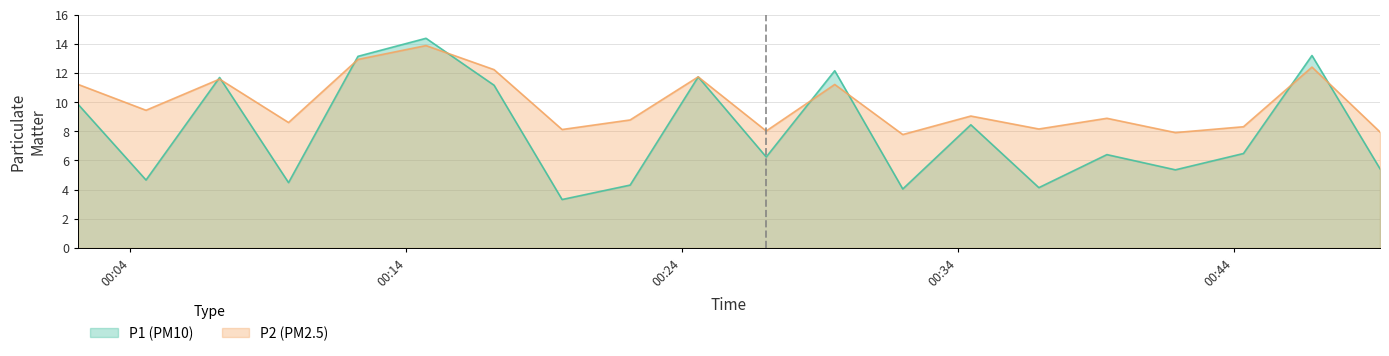

At which category does P1 reach its first local peak?

01:00